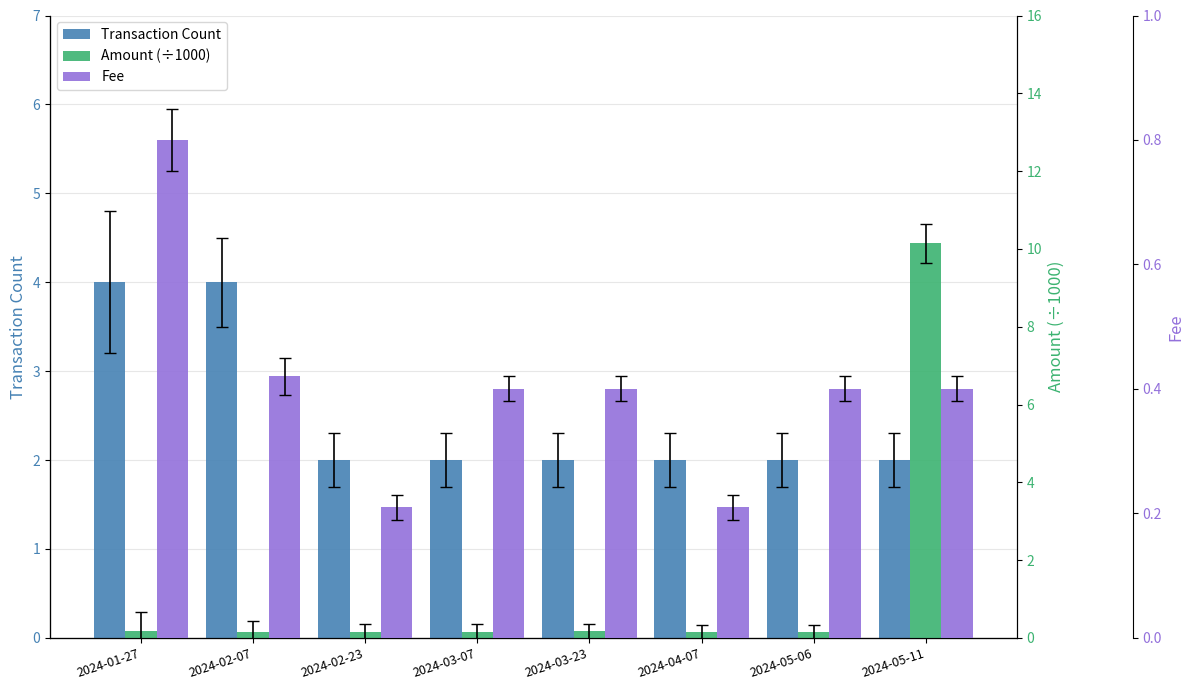

The value of Amount (÷1000) at 2024-02-23 is 0.2. True or false?

False